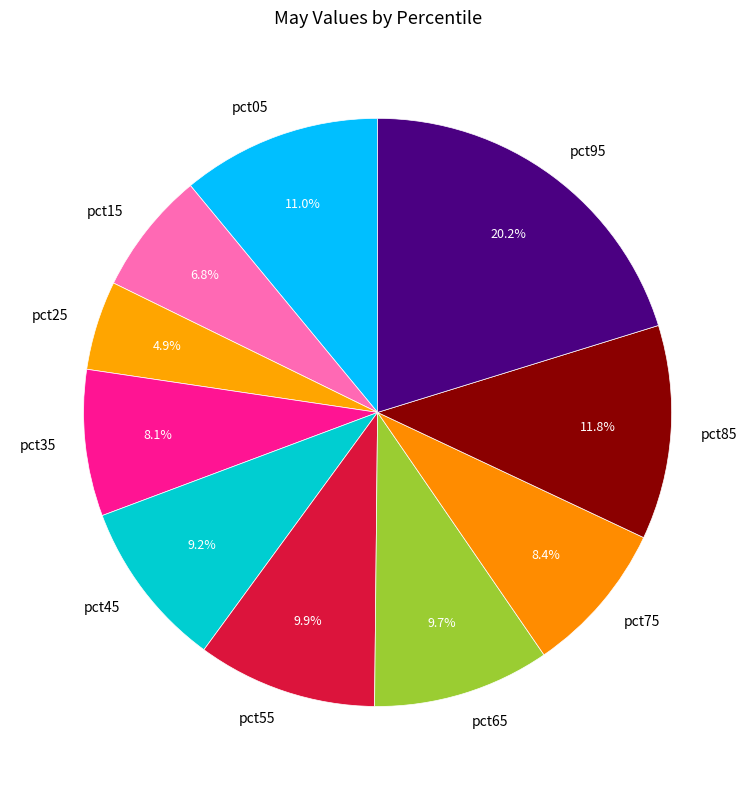

Does pct95 account for over 50% of the chart?

No